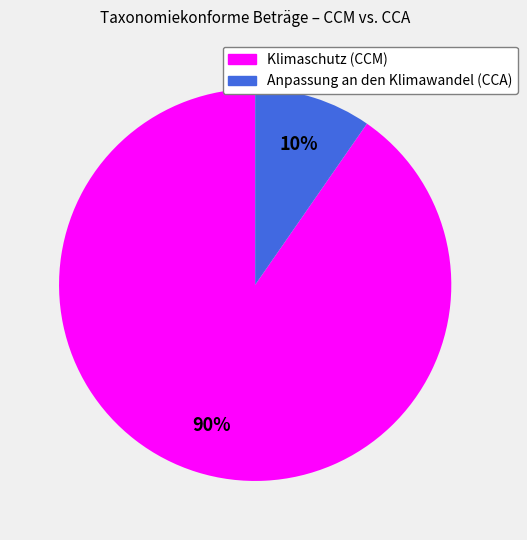

Which category accounts for the majority?

Klimaschutz (CCM)